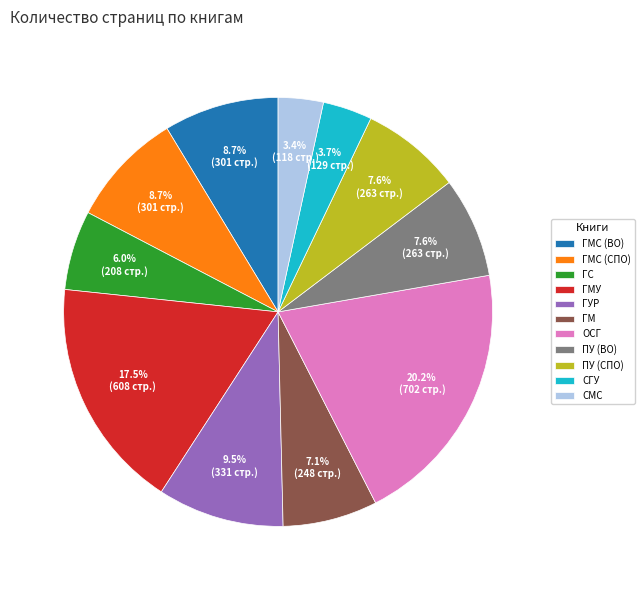

What portion of the pie excludes СМС?

96.6%